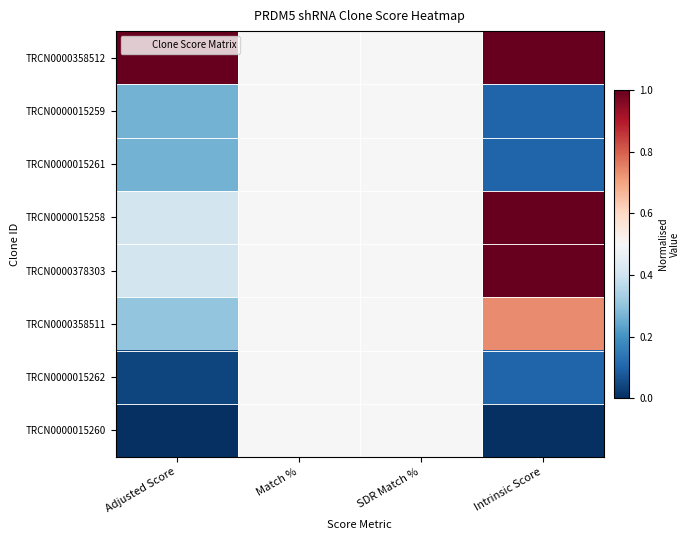

Rank the series by their maximum value, from lowest to highest.

TRCN0000015259, TRCN0000015261, TRCN0000015262, TRCN0000015260, TRCN0000358511, TRCN0000358512, TRCN0000015258, TRCN0000378303